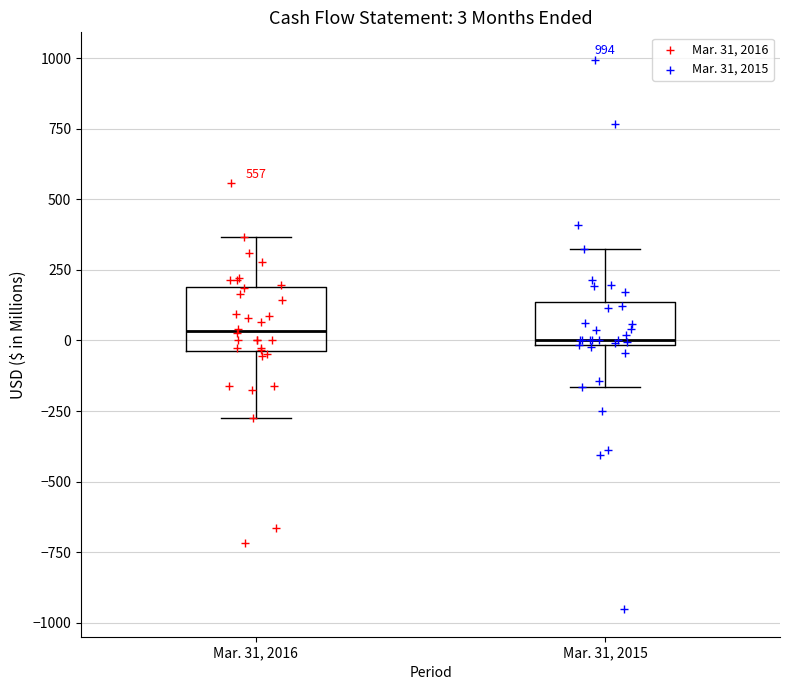

Comparing the boxes themselves (not the whiskers), which one is the tallest?

Mar. 31, 2016